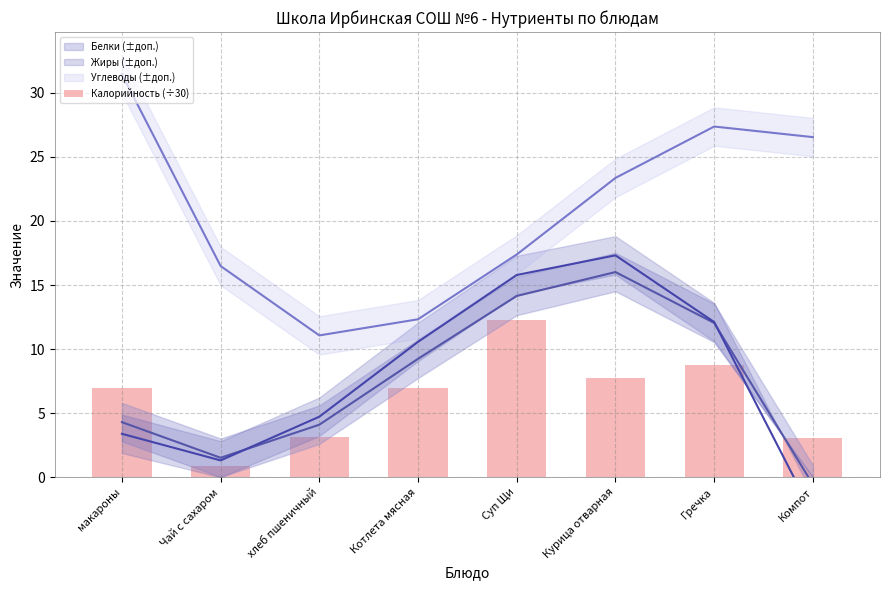

Where does the data first go above 6?

макароны